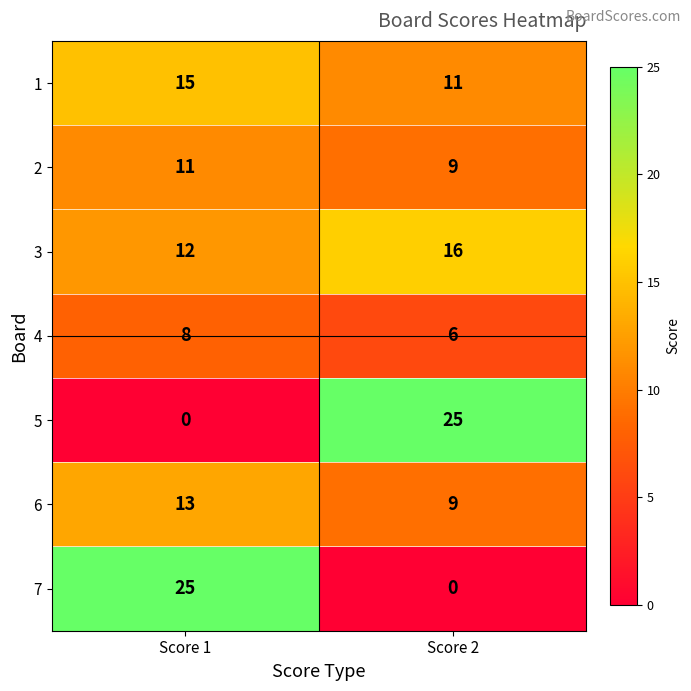

What is the average value of the 1 series?

13